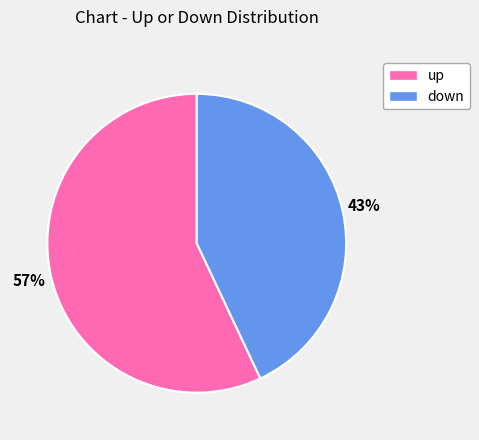

Rank the categories by value from lowest to highest.

down, up